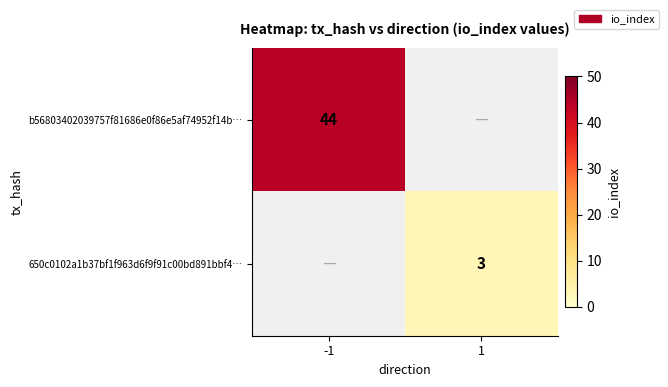

The value of 650c0102a1b37bf1f963d6f9f91c00bd891bbf4… at 1 is 3. True or false?

True